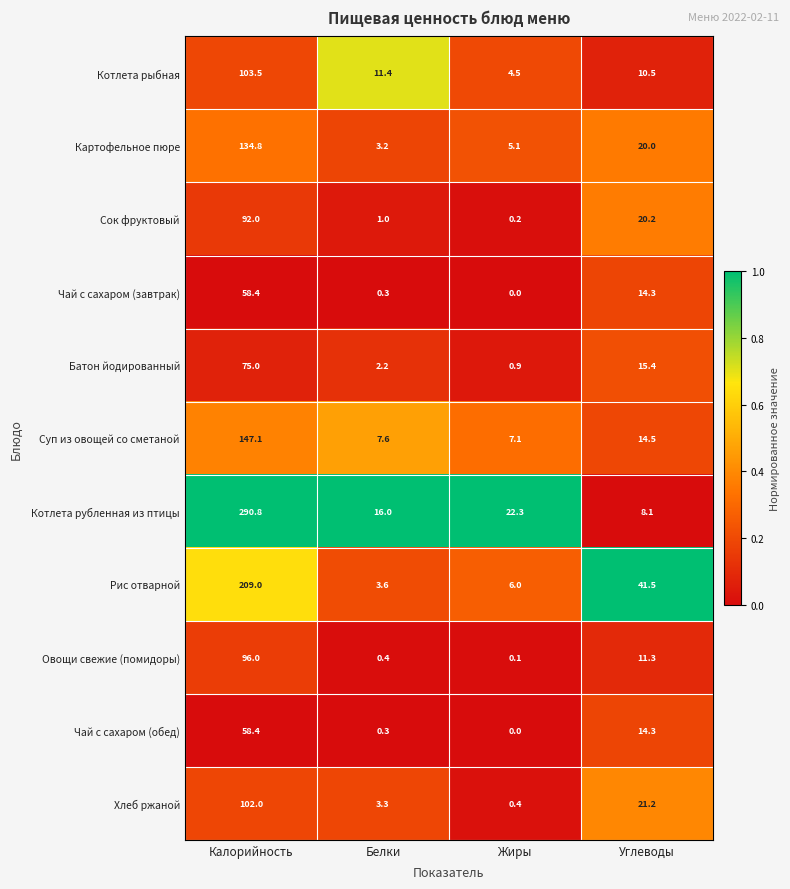

What is the spread (max minus min) of values at Белки?

15.7